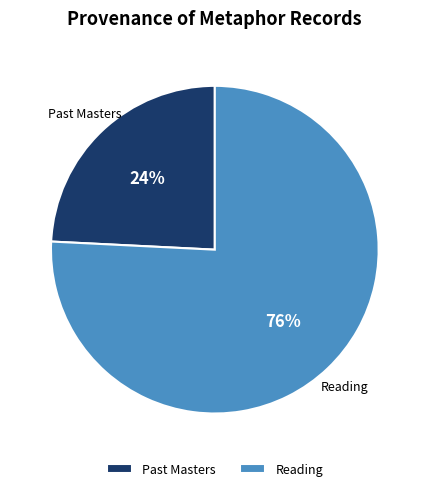

Combined, do Reading and Past Masters account for over 50%?

Yes